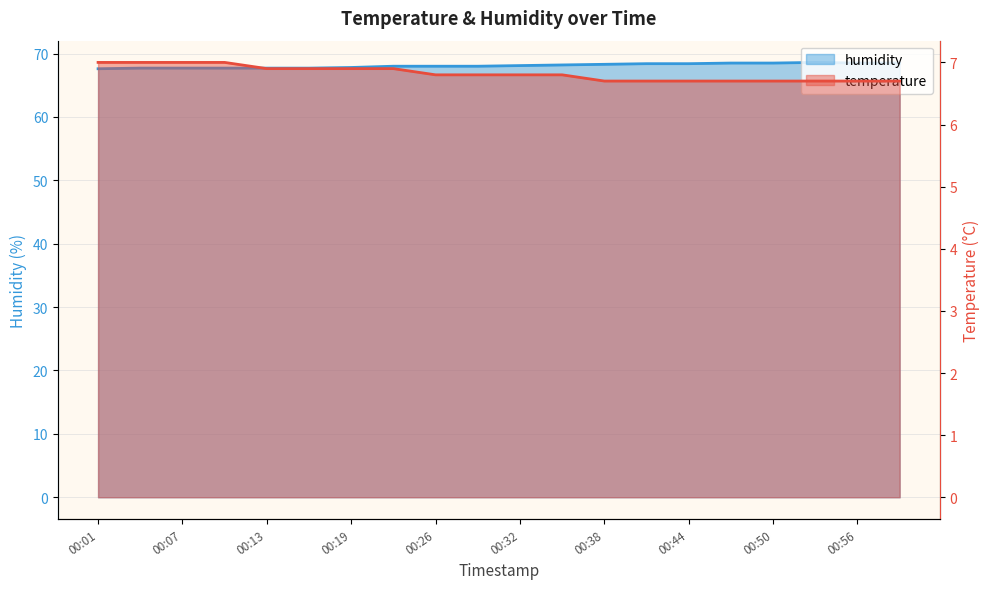

What is the difference between the maximum and minimum values in the humidity series?

1.0